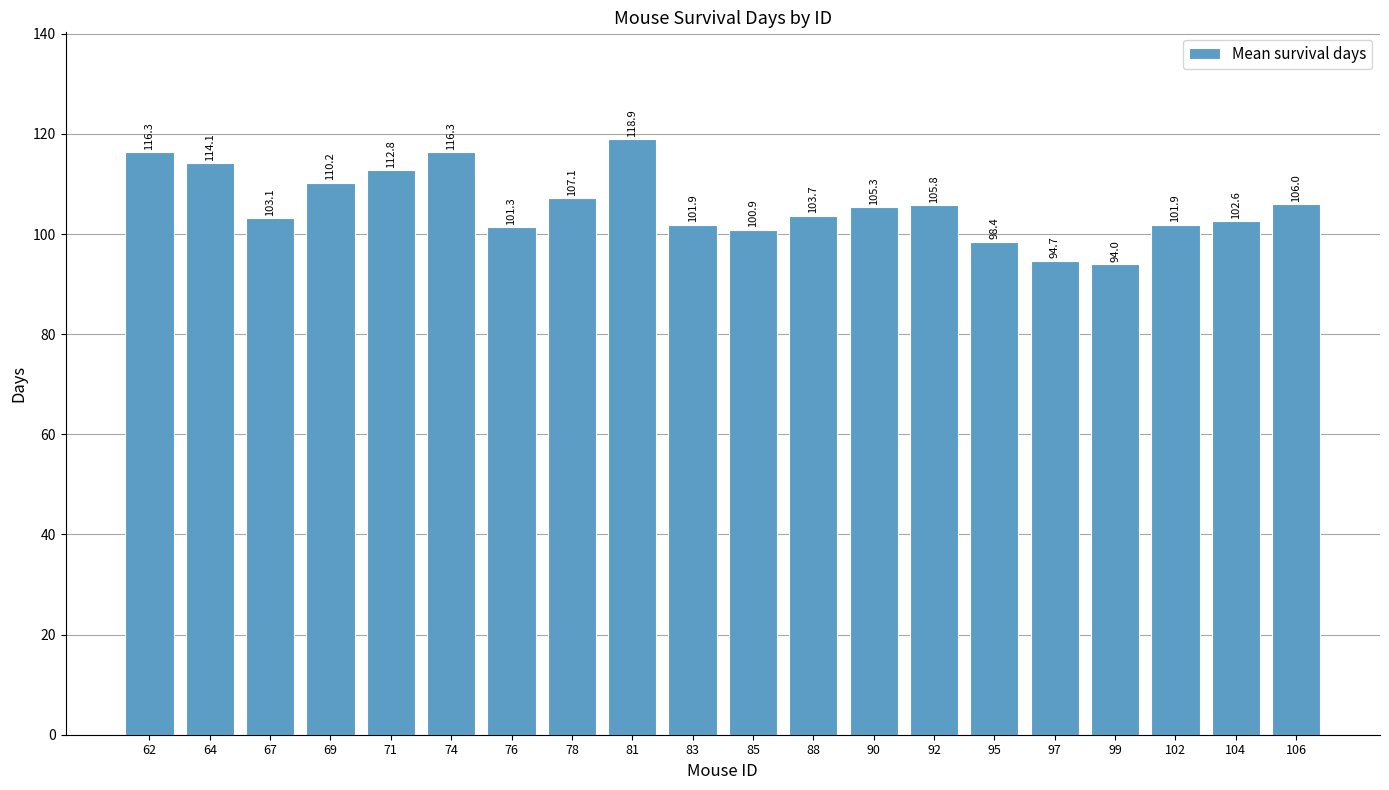

Reading left to right, list all the values displayed in this chart.

116.3	114.1	103.1	110.2	112.8	116.3	101.3	107.1	118.9	101.9	100.9	103.7	105.3	105.8	98.4	94.7	94.0	101.9	102.6	106.0